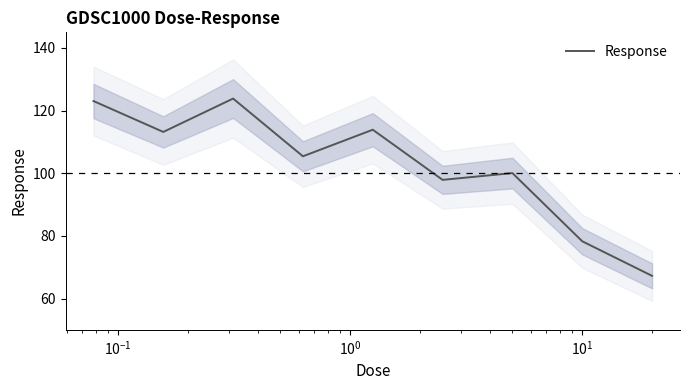

True or false: the data shows 26.9 at 7.

False